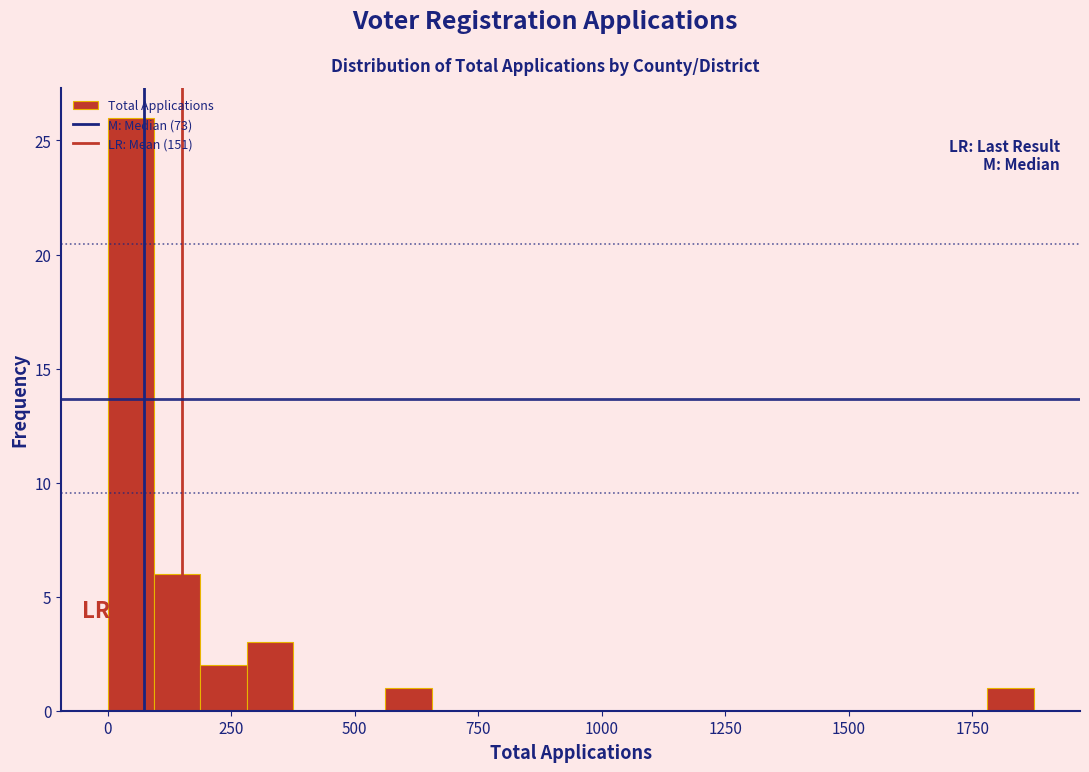

Read against the x-axis, roughly where is the centre of the tallest bar?

50